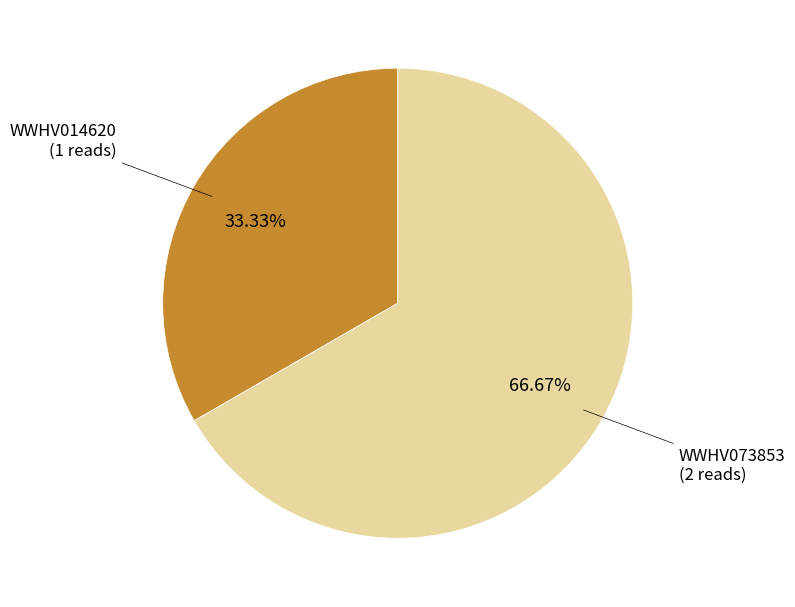

Is there any slice that represents more than half of the pie?

Yes